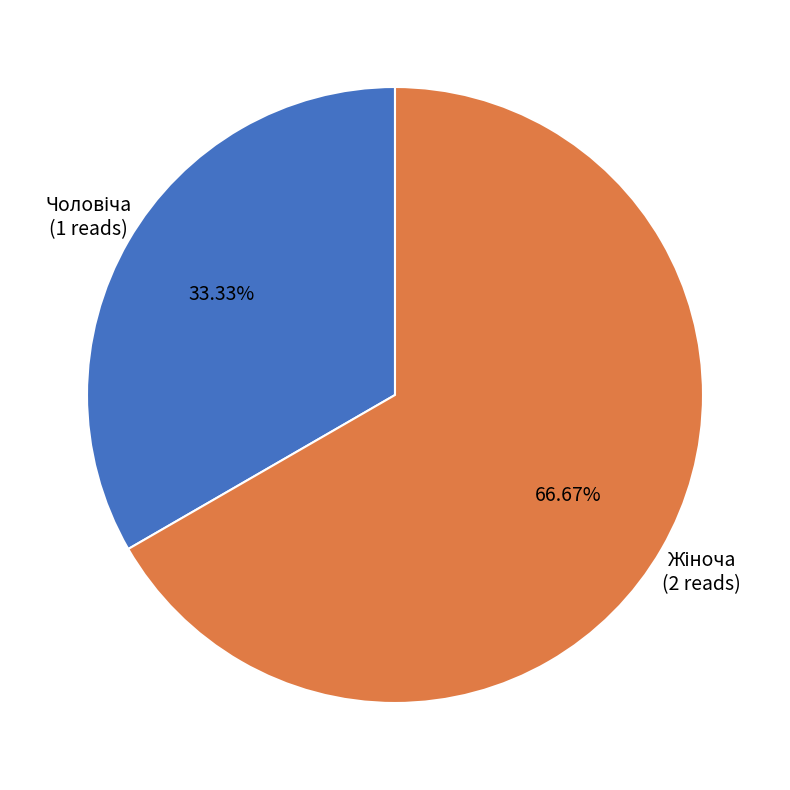

Rank the categories by value from highest to lowest.

Жіноча, Чоловіча